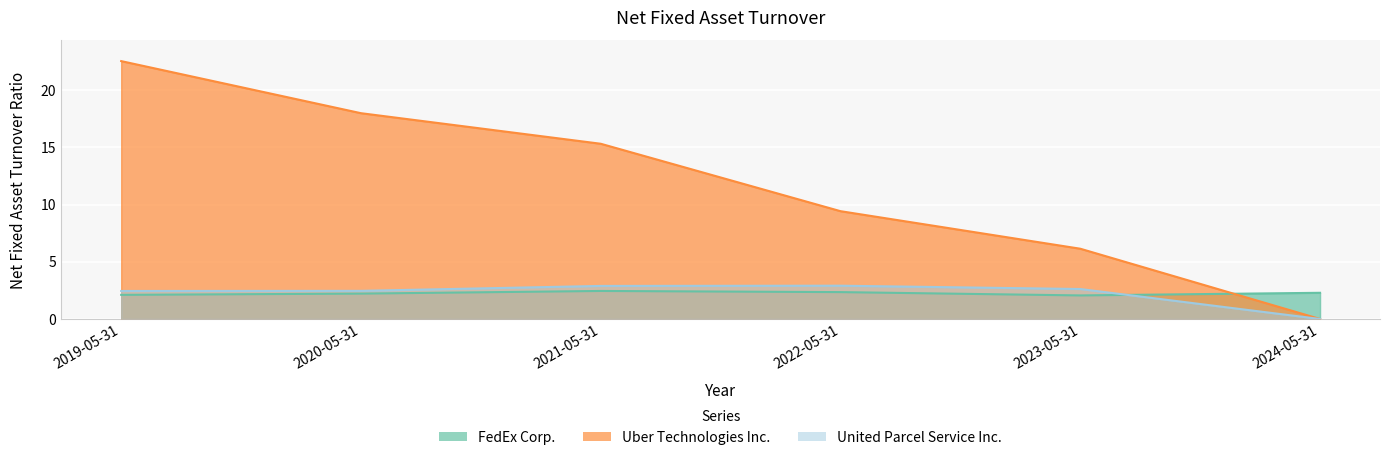

Reading right to left, what are all the values shown in this chart?

FedEx Corp.: 2.3	2.1	2.4	2.5	2.2	2.1
Uber Technologies Inc.: 0.0	6.1	9.4	15.3	18.0	22.5
United Parcel Service Inc.: 0.0	2.6	2.9	2.9	2.5	2.5